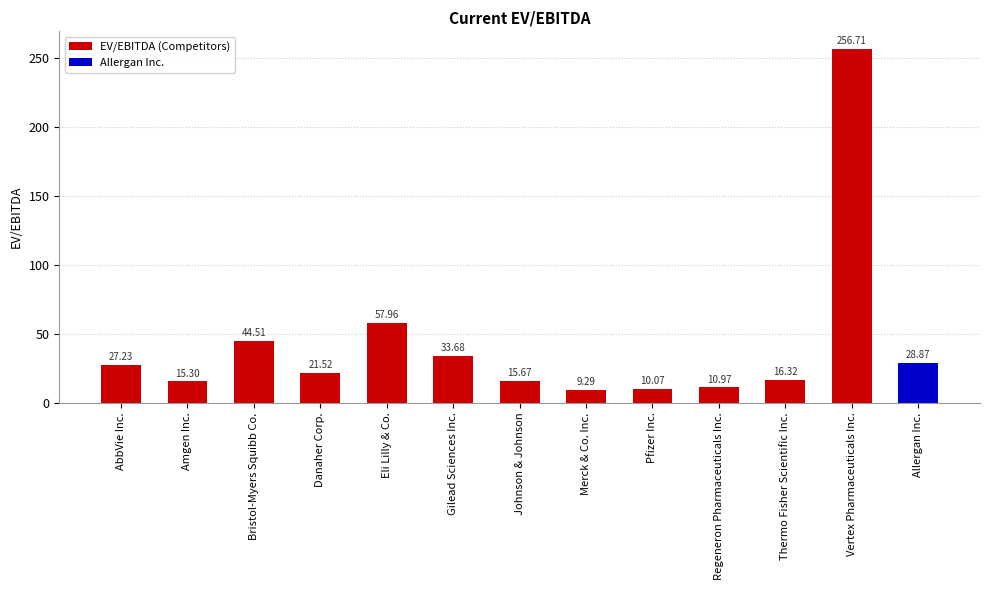

Which has a higher value, Bristol-Myers Squibb Co. or Thermo Fisher Scientific Inc.?

Bristol-Myers Squibb Co.